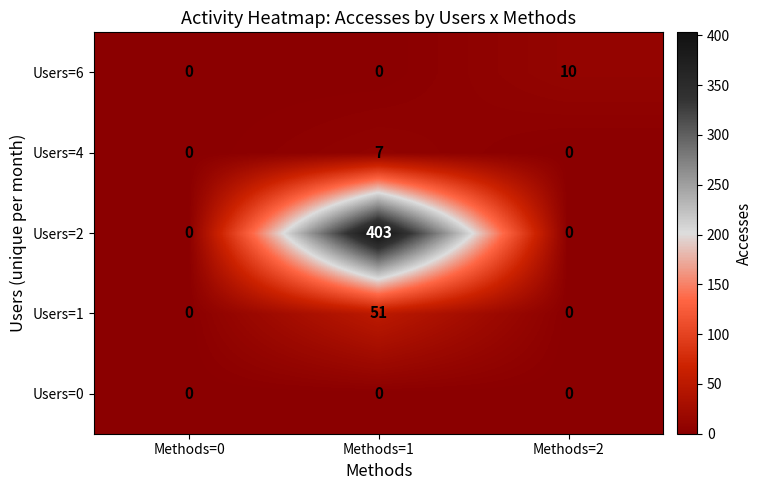

How many categories are shown in the chart?

3